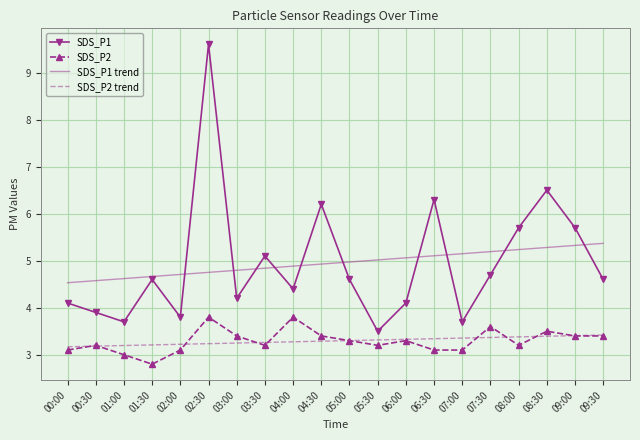

What is the highest value of the SDS_P2 trend series?

3.4